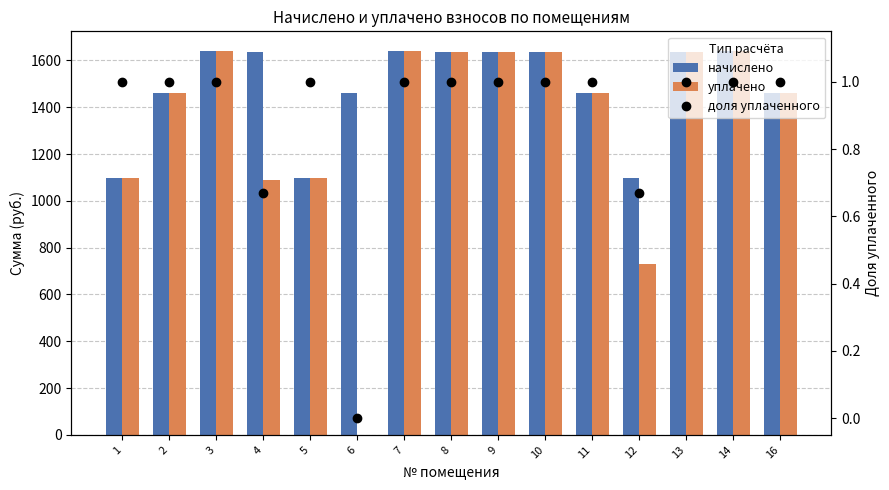

What is the difference between the maximum and minimum values in the уплачено series?

1642.4